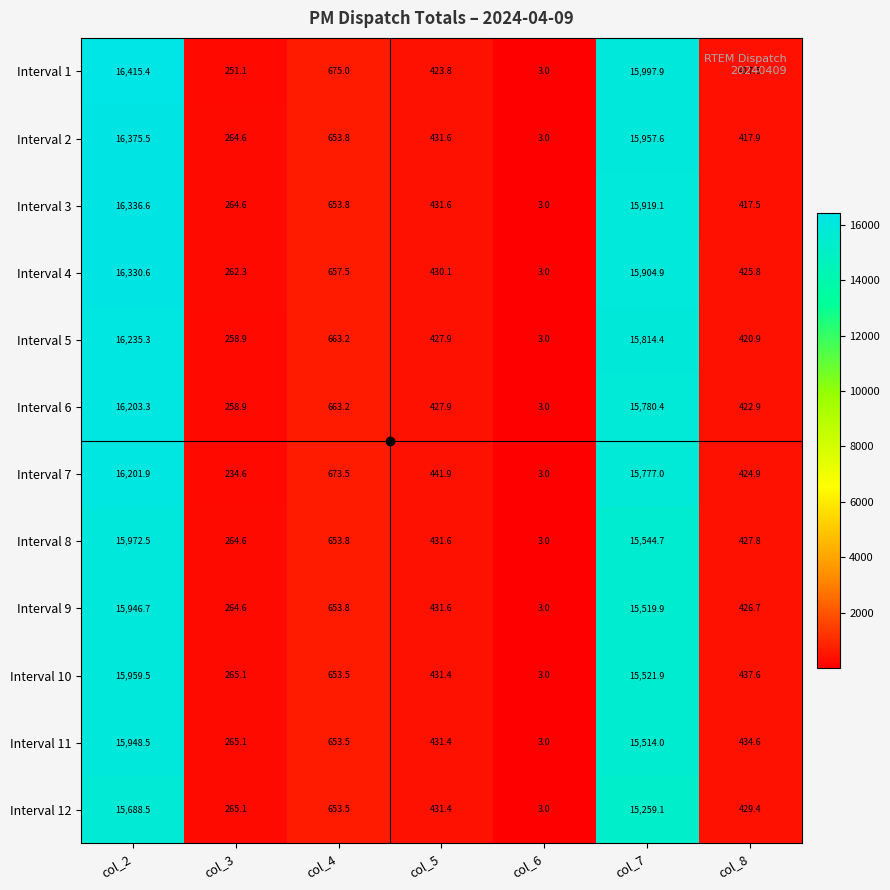

Rank the categories by Interval 3 value from lowest to highest.

col_6, col_3, col_8, col_5, col_4, col_7, col_2